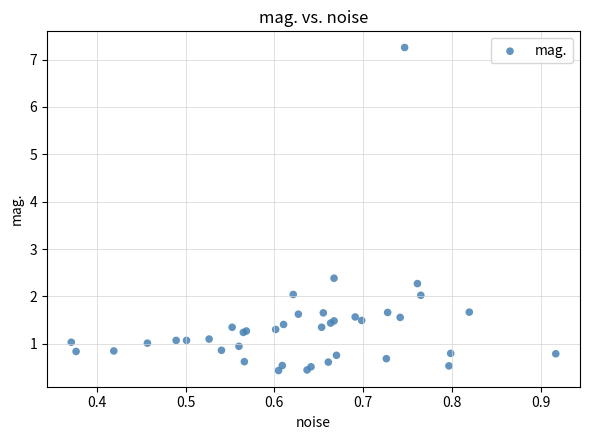

What Y value in the scatter plot is closest to 3?

2.4